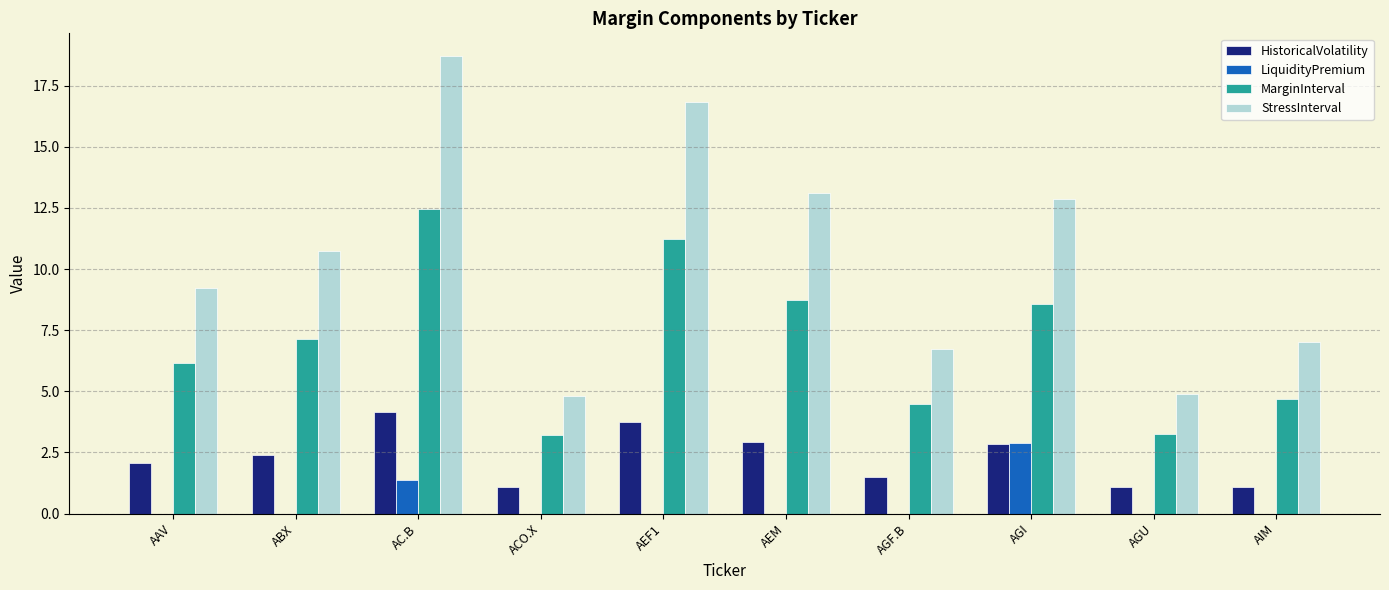

What are all the series names shown in the legend?

HistoricalVolatility, LiquidityPremium, MarginInterval, StressInterval